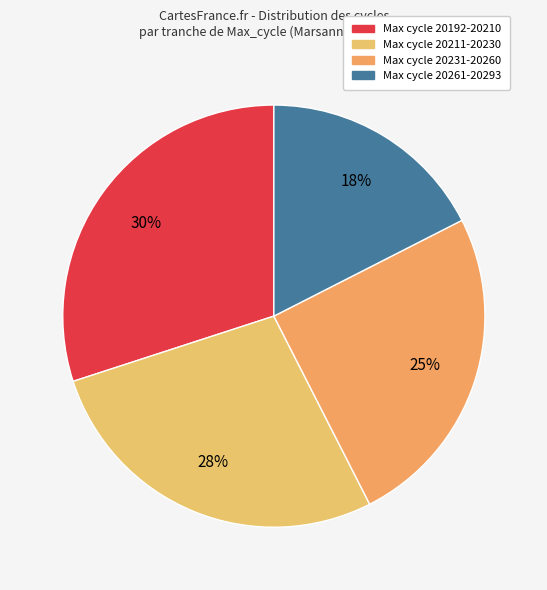

Does any single category account for the majority?

No